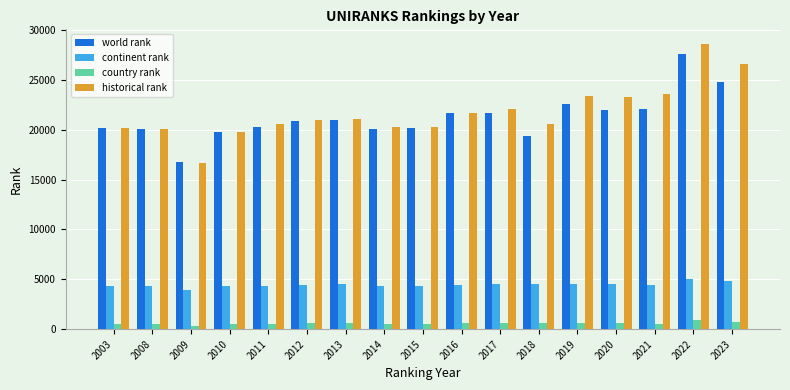

The value of world rank at 2012 is 27263. True or false?

False